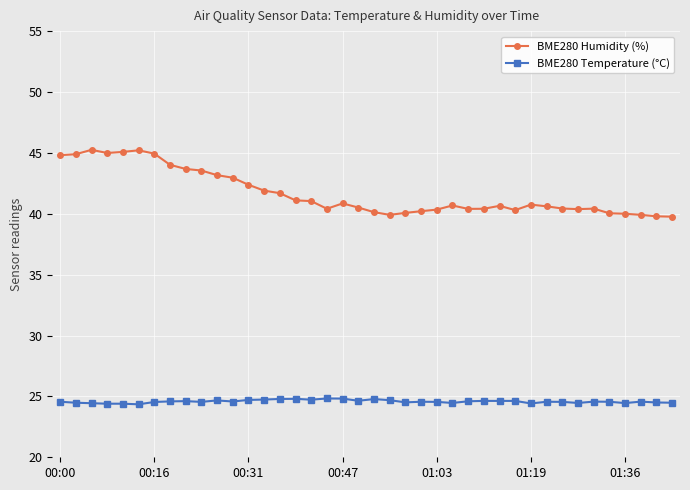

What is the minimum value for BME280 Temperature (°C)?

24.4